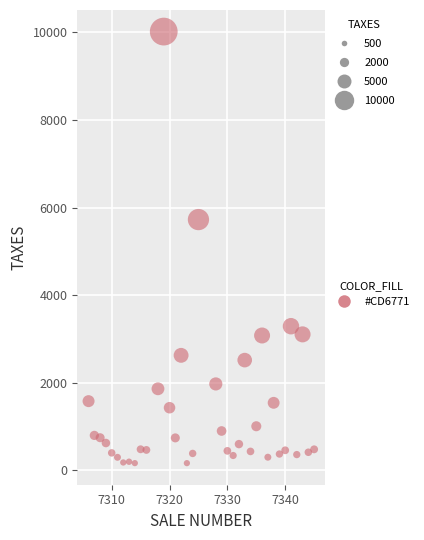

What Y value in the scatter plot is closest to 5090?

5724.8